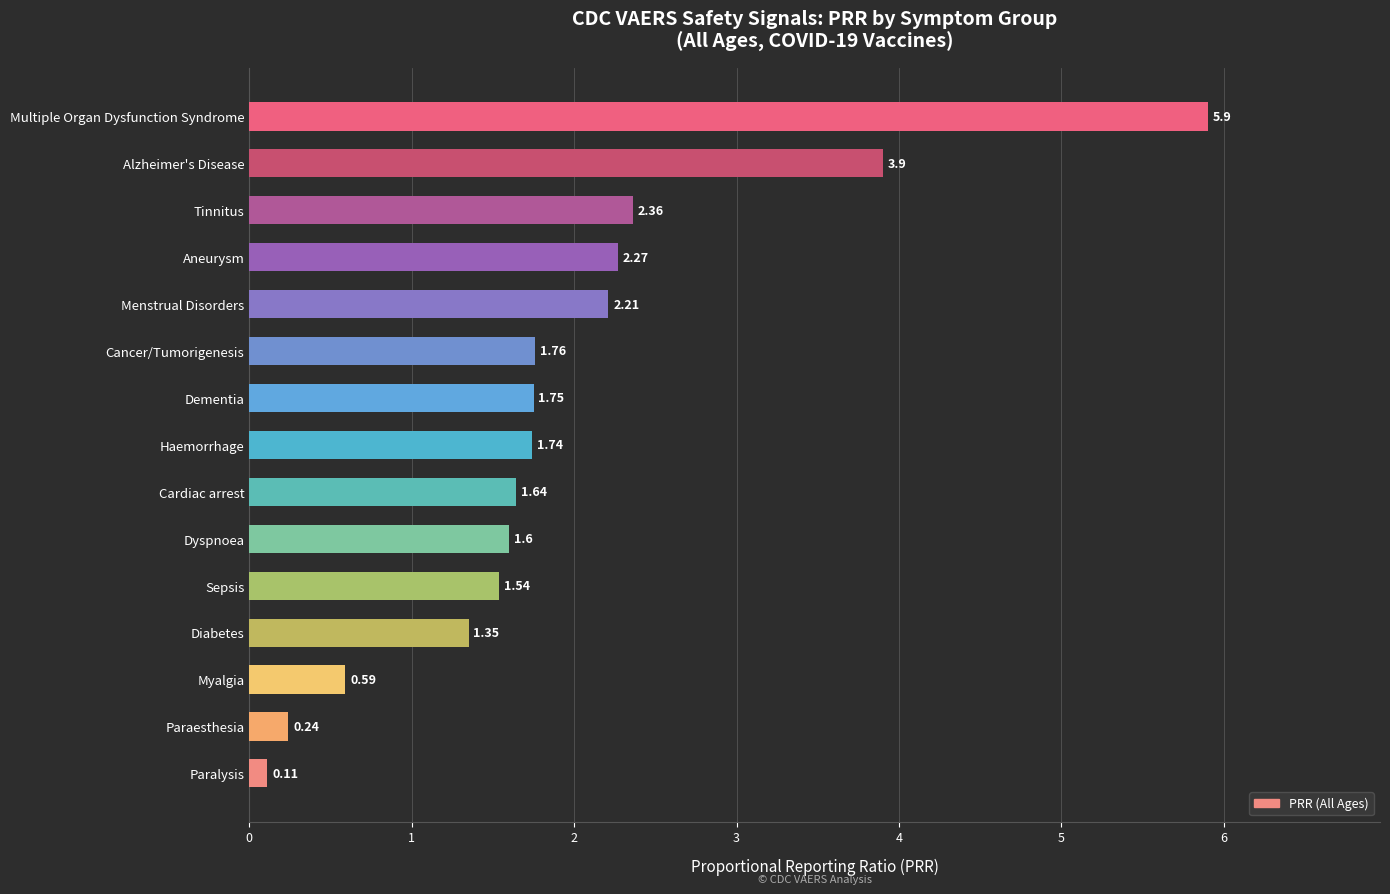

Which has a higher value, Alzheimer's Disease or Diabetes?

Alzheimer's Disease